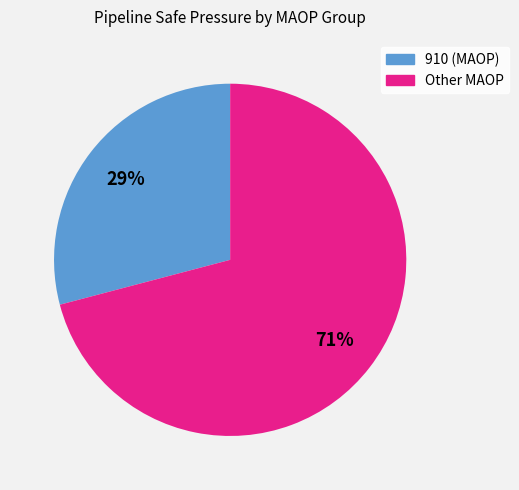

Is there a majority slice in this chart?

Yes